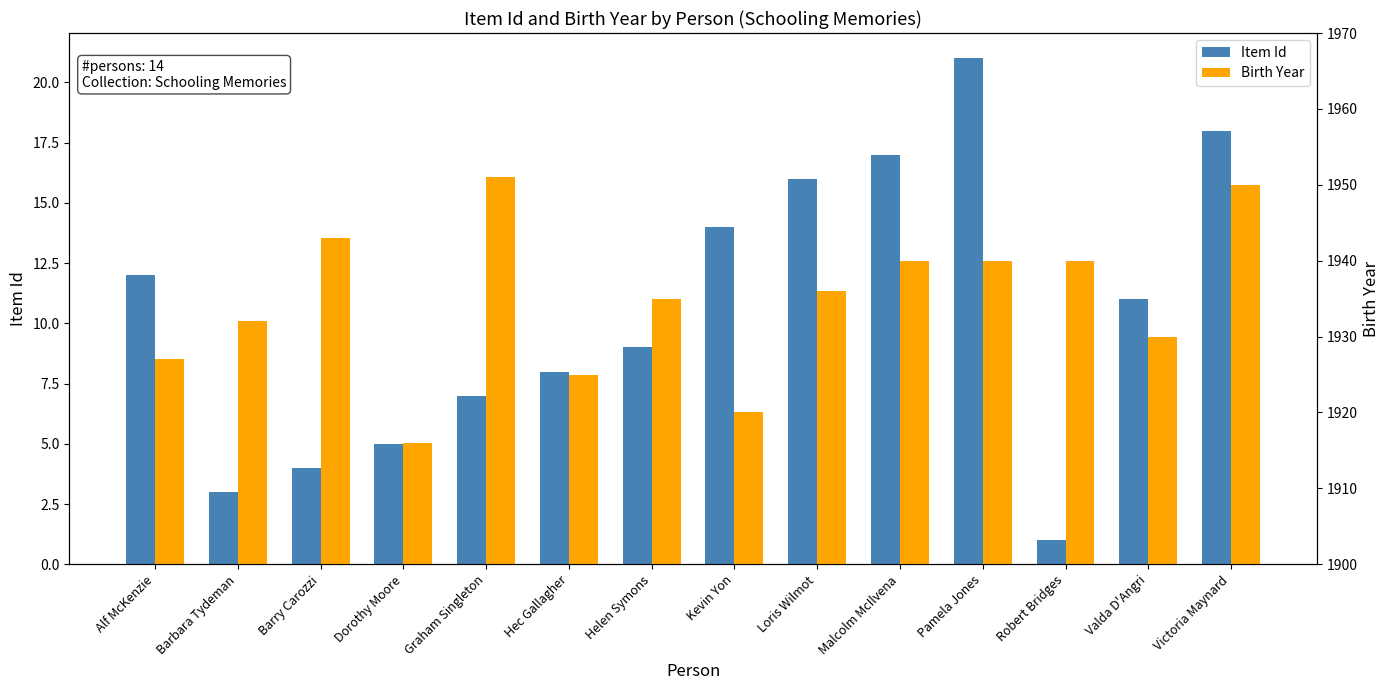

What position from the right is Alf McKenzie?

14